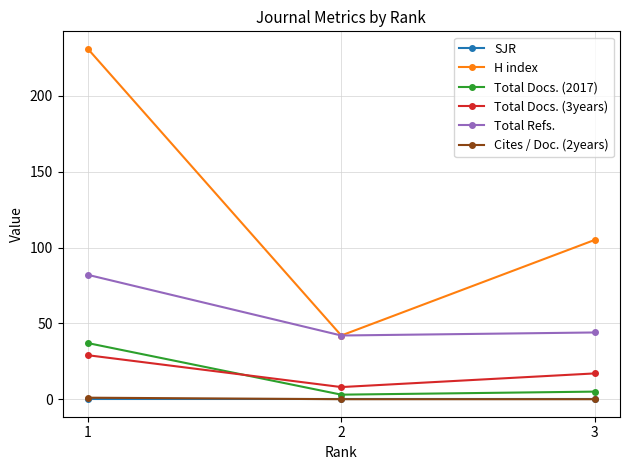

Rank the categories by H index value from highest to lowest.

1, 3, 2